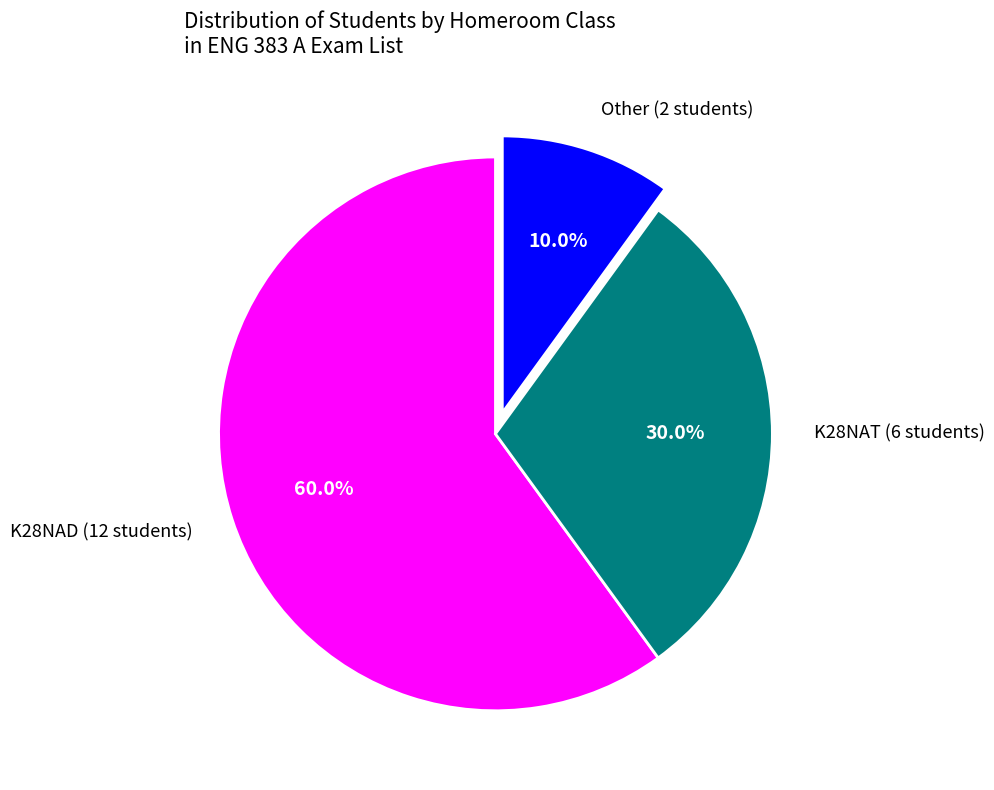

Count the number of slices in the pie.

3